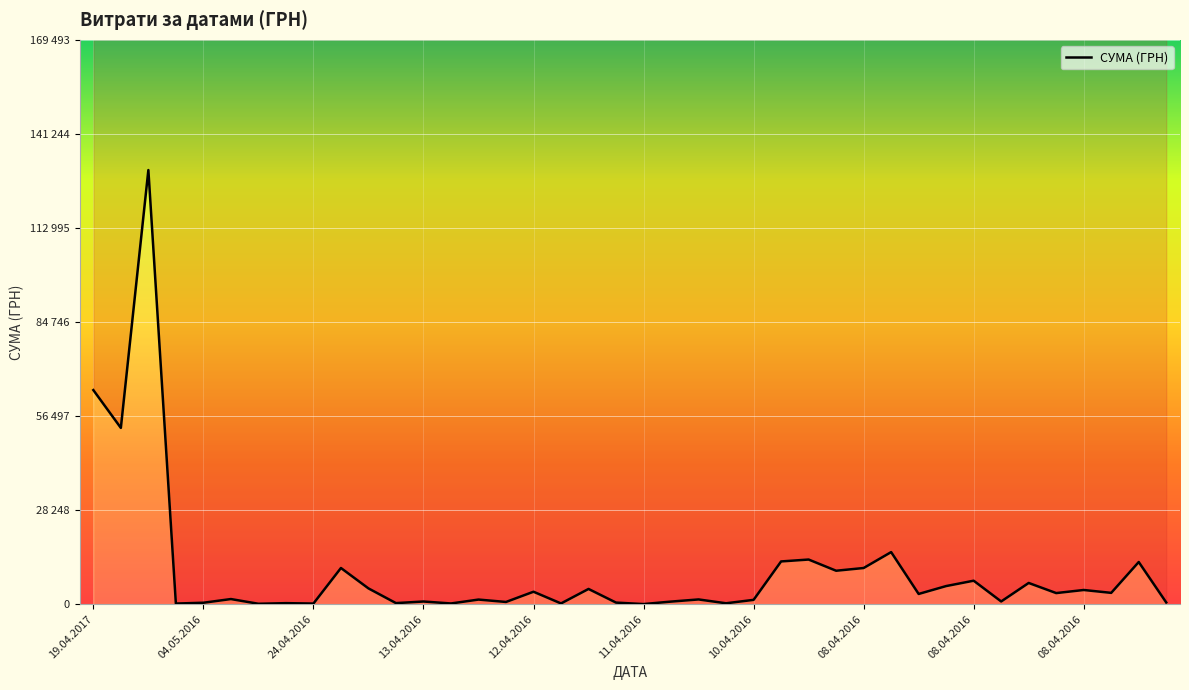

The chart shows a value of 1751.1 at 17.04.2016. True or false?

False